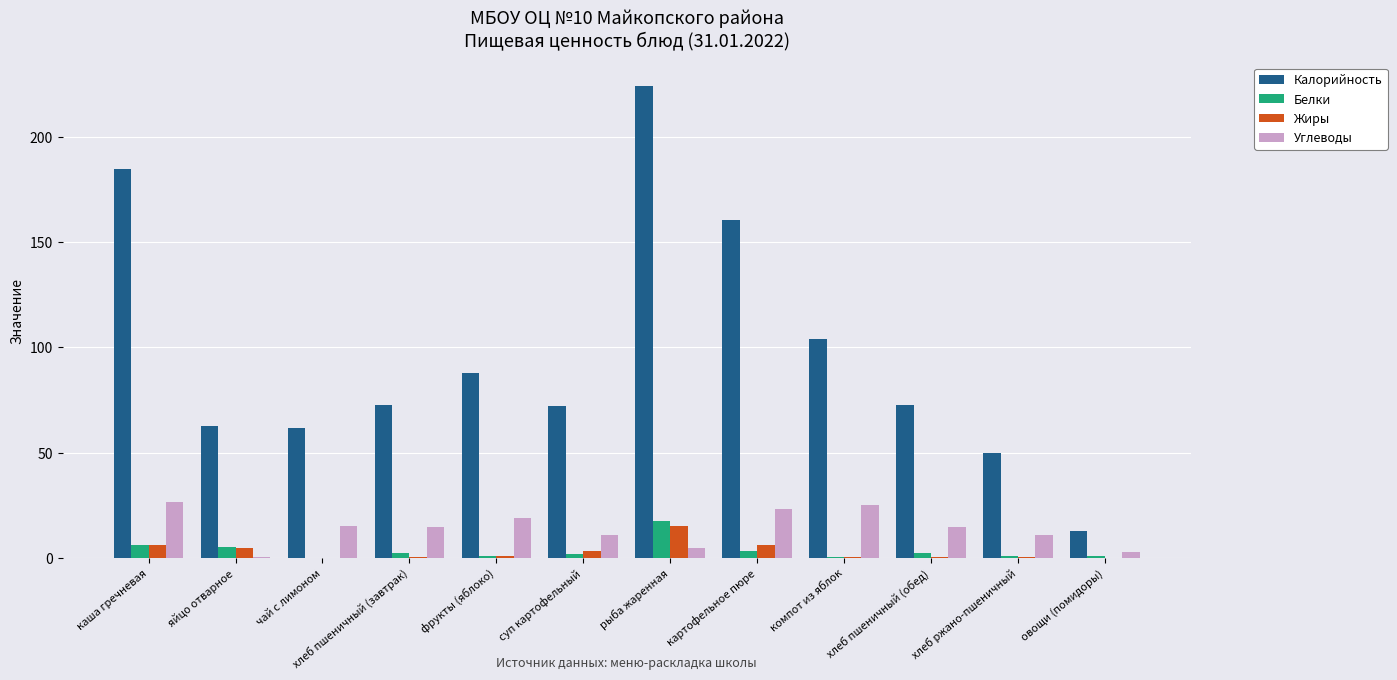

What is the sum of all Калорийность values?

1165.8